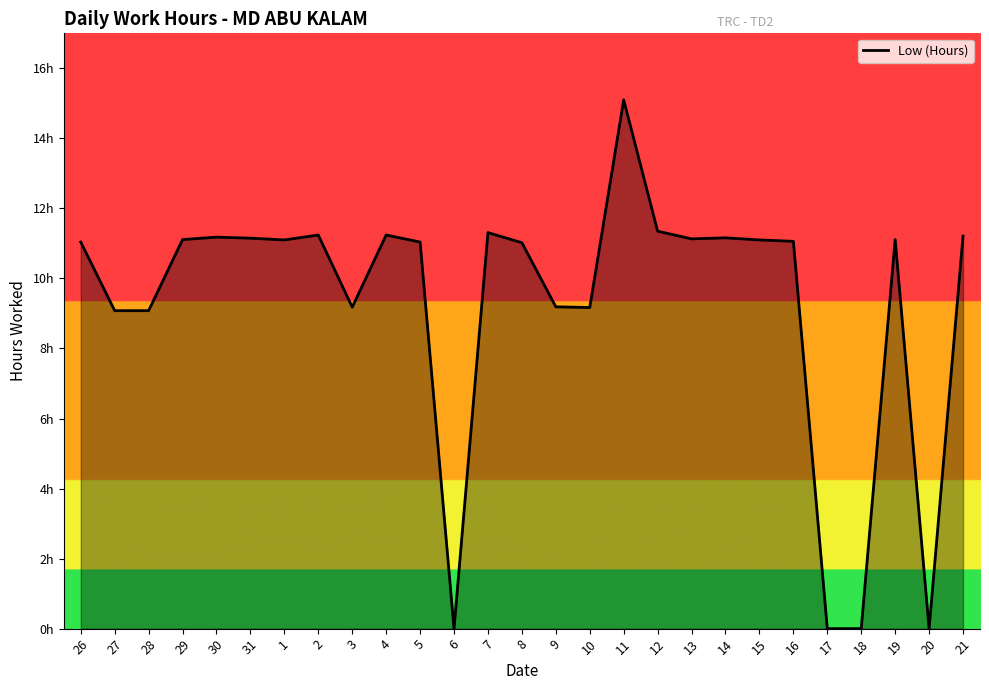

Is this an area chart (filled region under the line)?

Yes